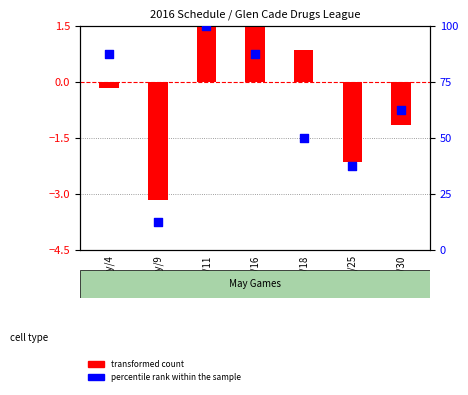

What is the total value across all series at May/30?

61.4